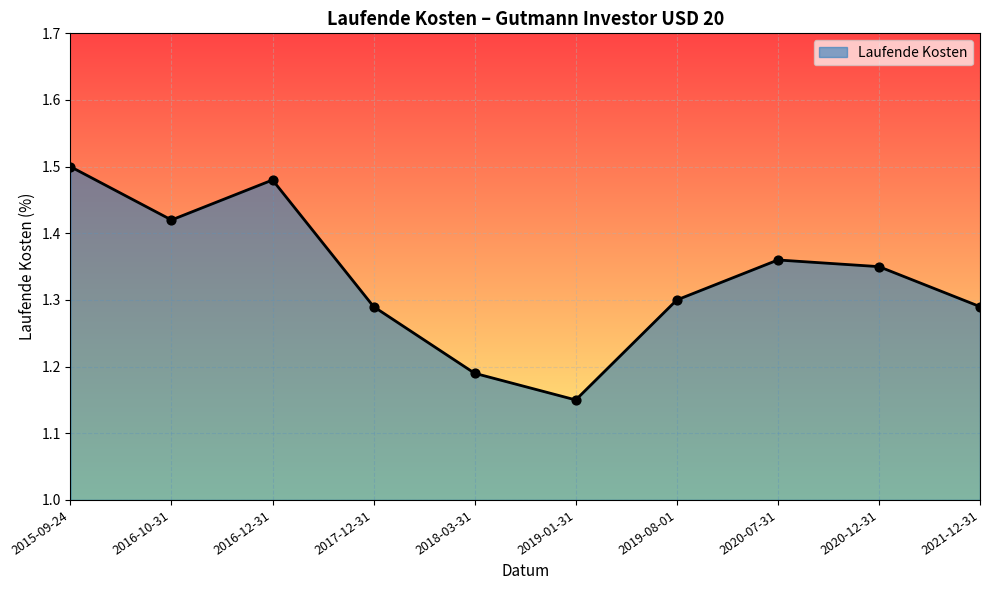

What is the change in value from 2015-09-24 to 2018-03-31?

-0.3